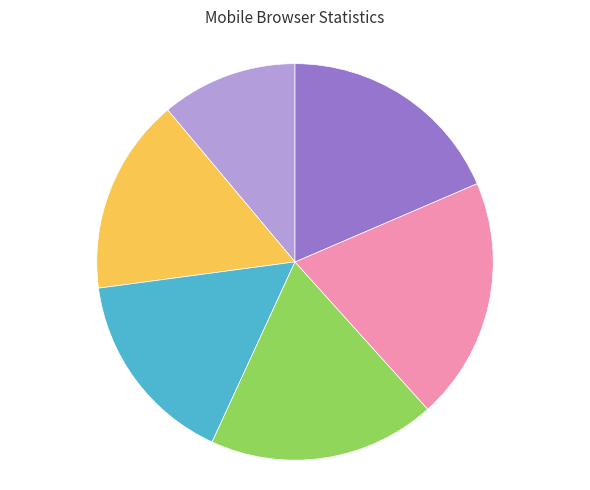

Does any single category account for the majority?

No